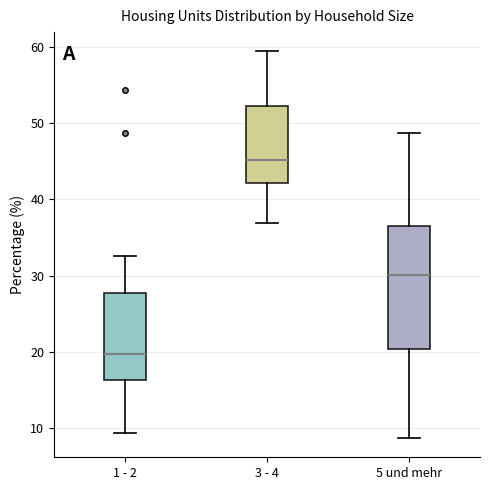

Reading left to right, read every box against the y-axis: the position of its median line, the range the box covers, and the ends of its whiskers. The values are not printed on the chart, so give them approximately, as read against the axis.

1 - 2: median 20, box 16 to 28, whiskers 9 to 33
3 - 4: median 45, box 42 to 52, whiskers 37 to 59
5 und mehr: median 30, box 20 to 37, whiskers 9 to 49